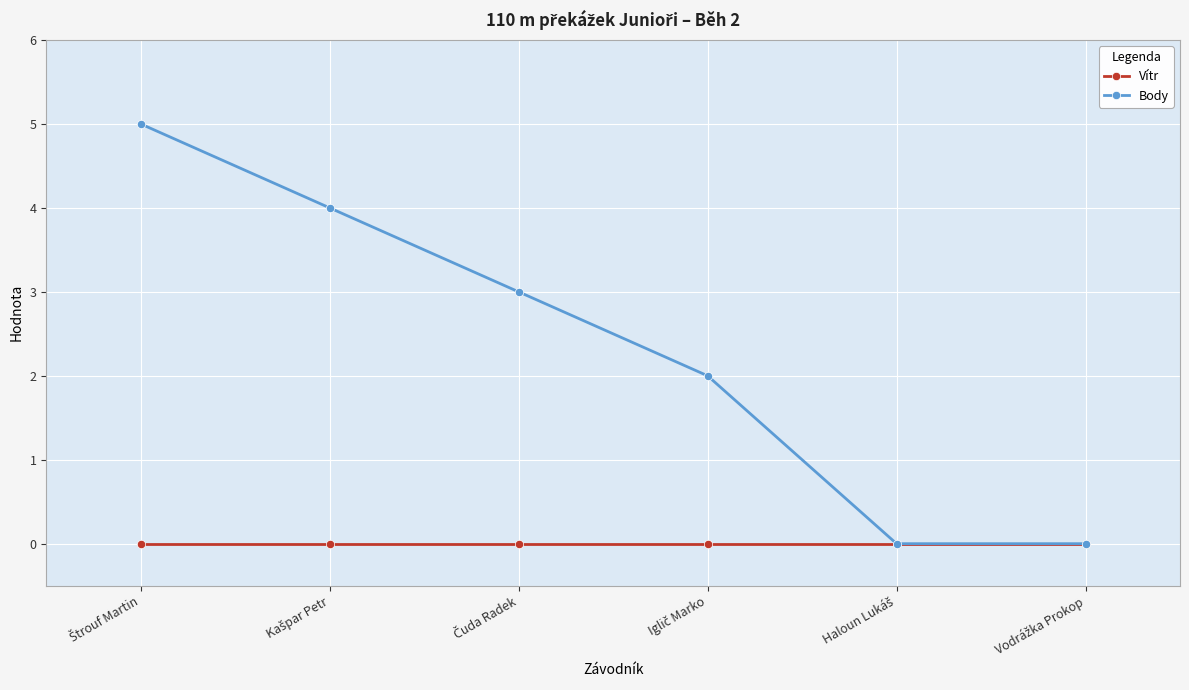

What are all the series names shown in the legend?

Vítr, Body